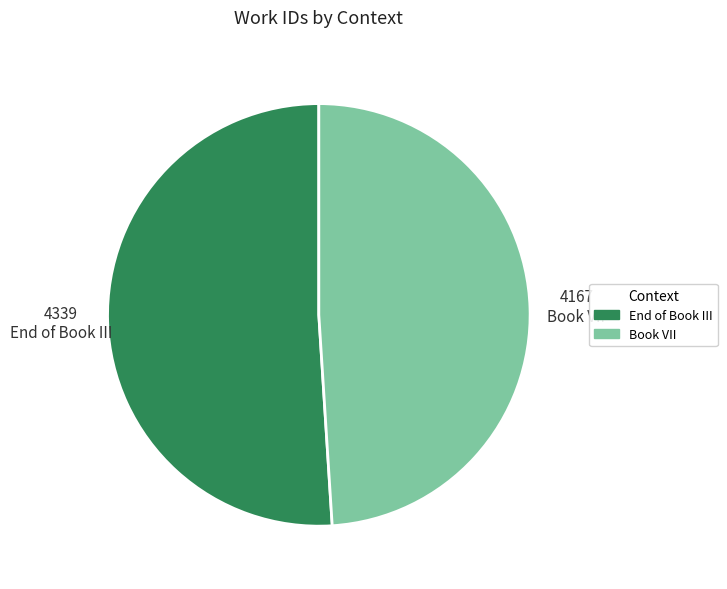

Which has a higher value, Book VII or End of Book III?

End of Book III